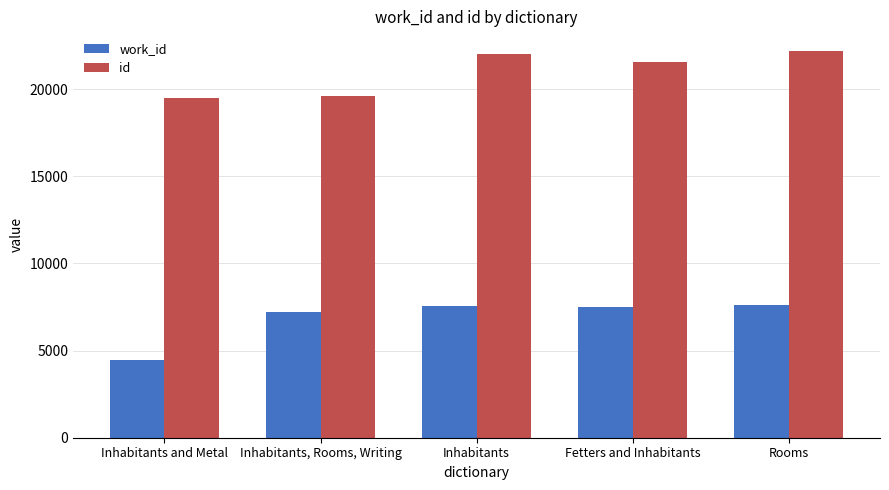

Which category has the lowest value in the work_id series?

Inhabitants and Metal